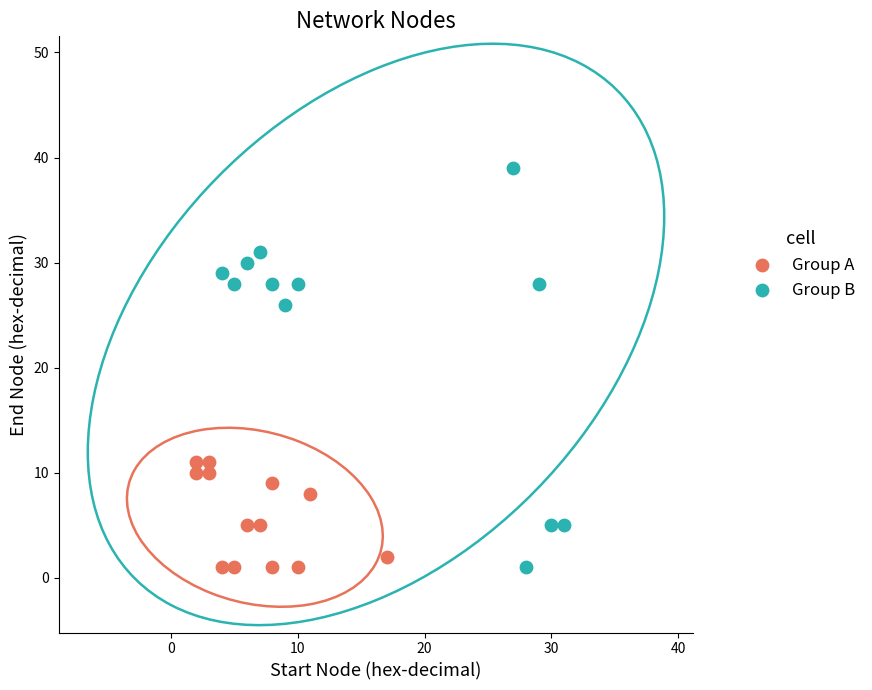

Which series has the largest Y range (max minus min)?

Group B